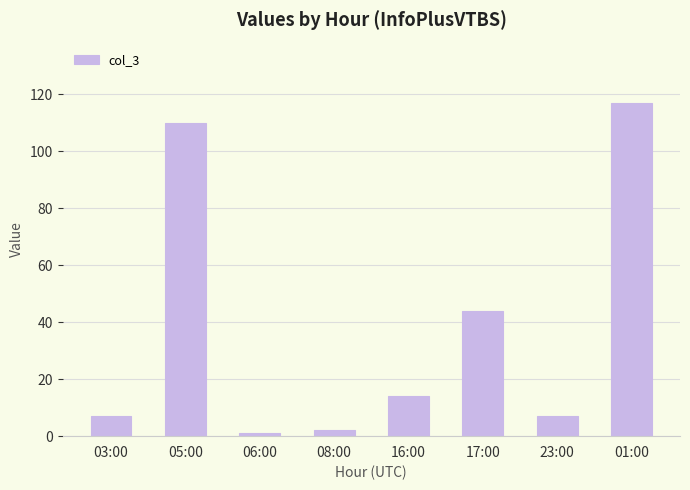

How many values are below 14?

4